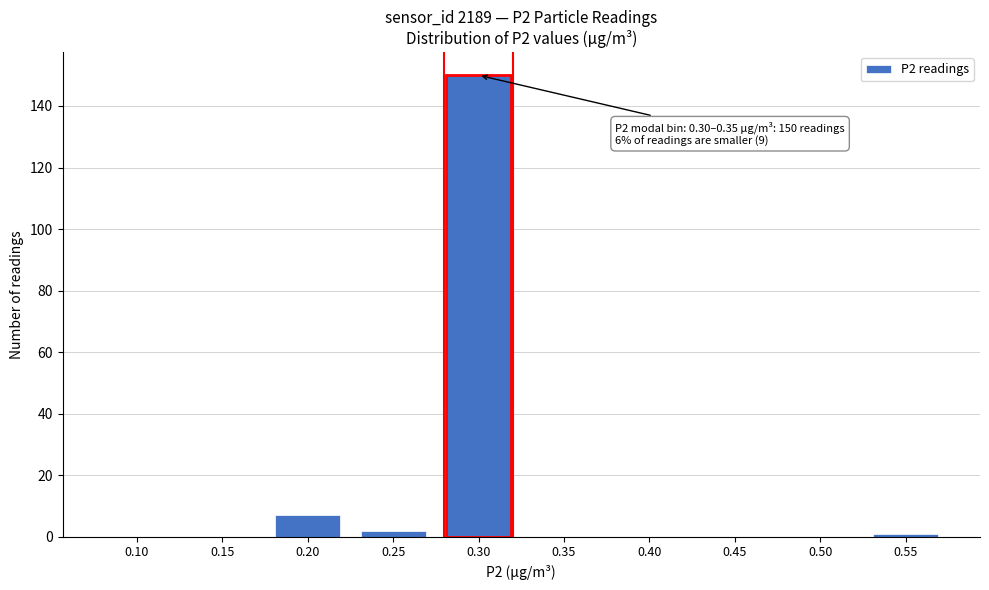

Reading left to right, list all the values displayed in this chart.

0.10=0	0.15=0	0.20=7	0.25=2	0.30=150	0.35=0	0.40=0	0.45=0	0.50=0	0.55=1